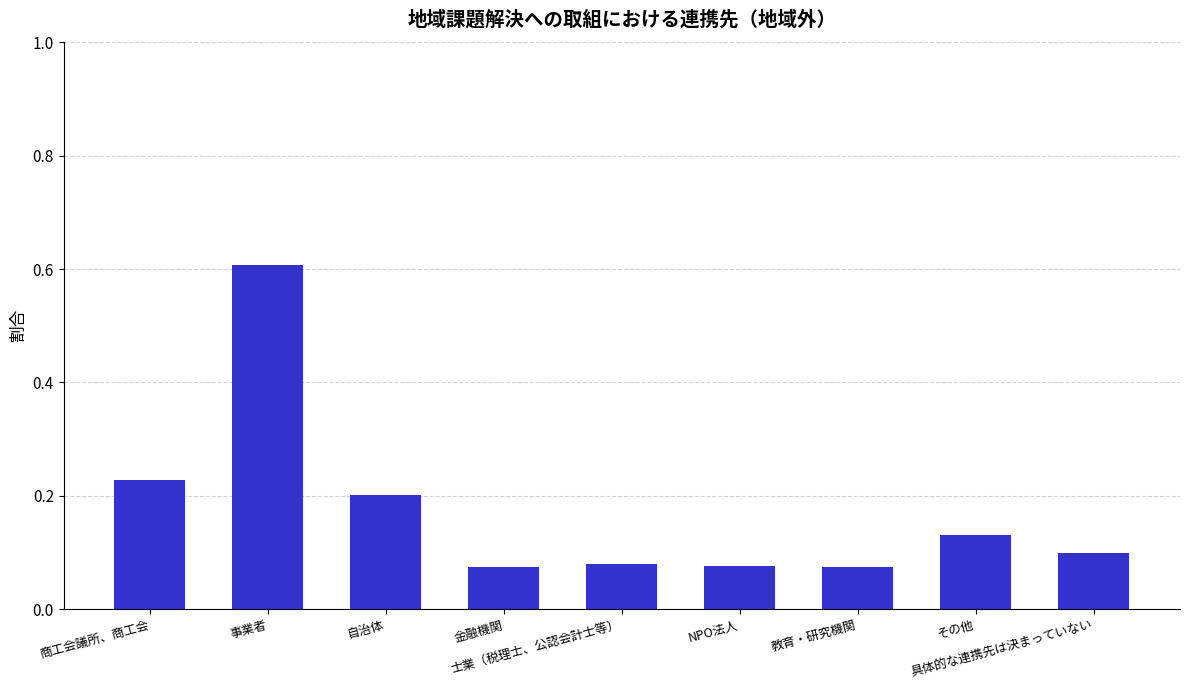

What is the maximum value shown in the chart?

0.6